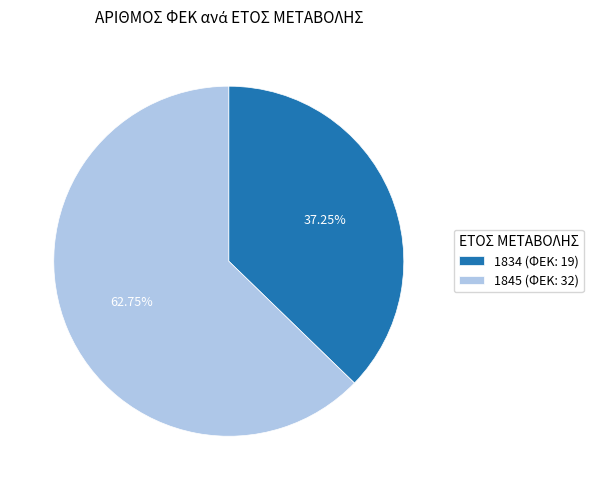

Which category has the smallest portion of the pie?

1834